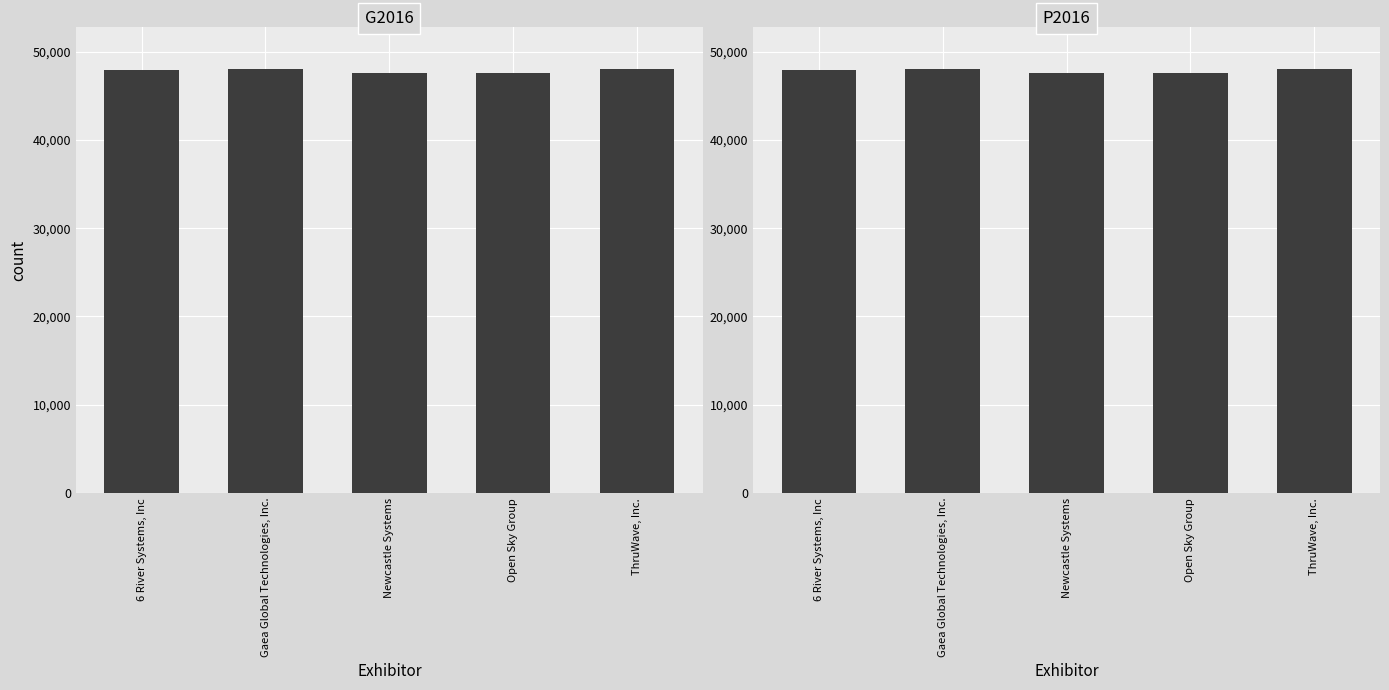

What is the value of the 5th bar from the left?

47995